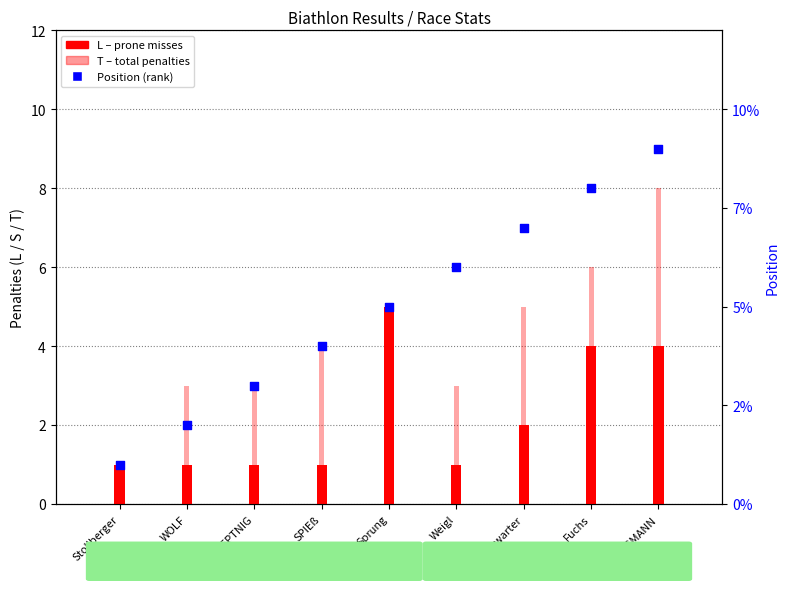

What are all the series names shown in the legend?

L (Prone misses), T (Total penalties), Position (rank)